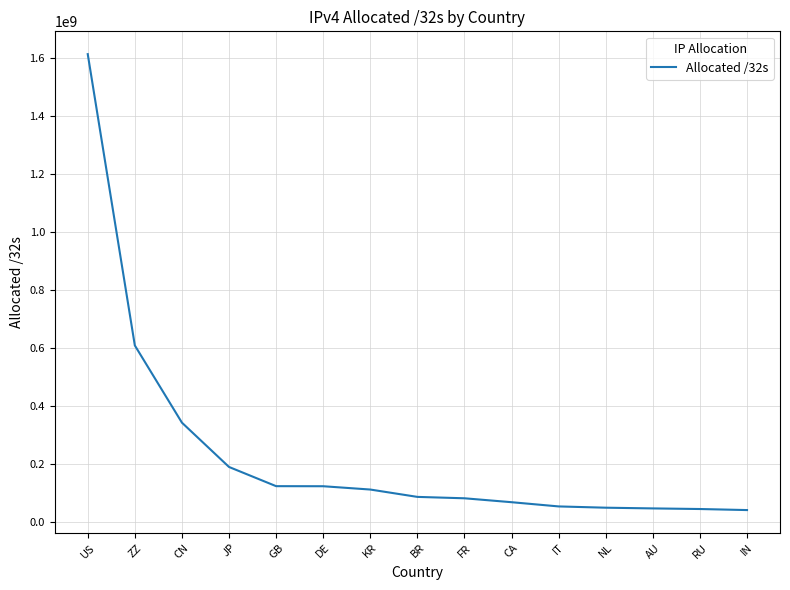

The chart shows a value of 1614176352 at US. True or false?

True